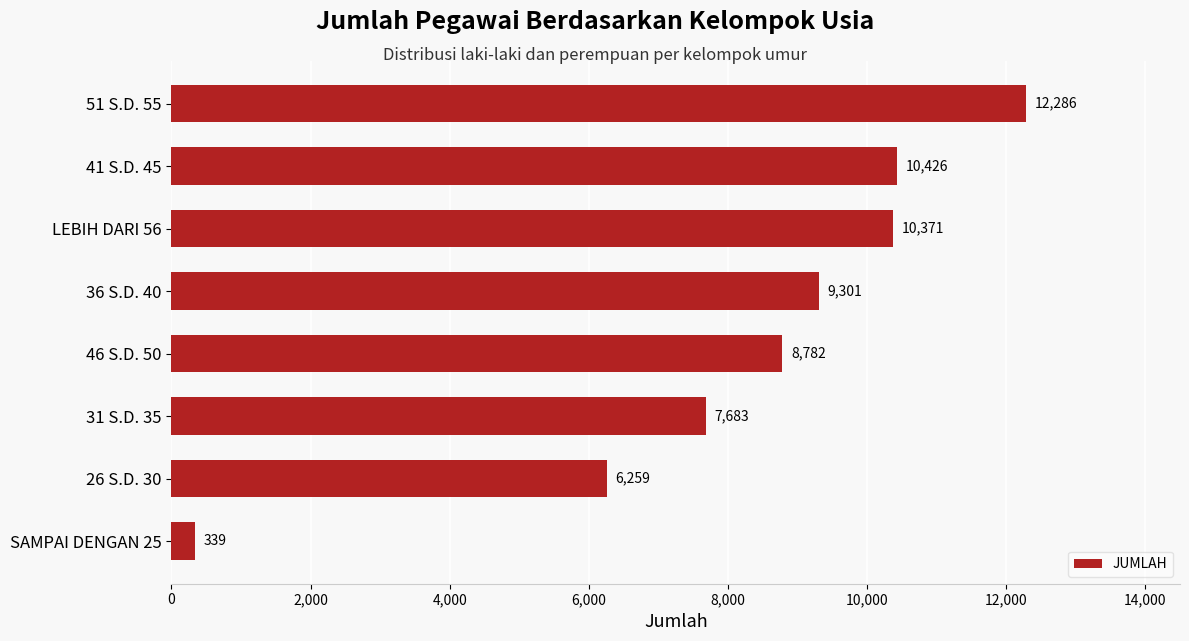

Reading bottom to top, extract all data points from this chart.

339	6259	7683	8782	9301	10371	10426	12286